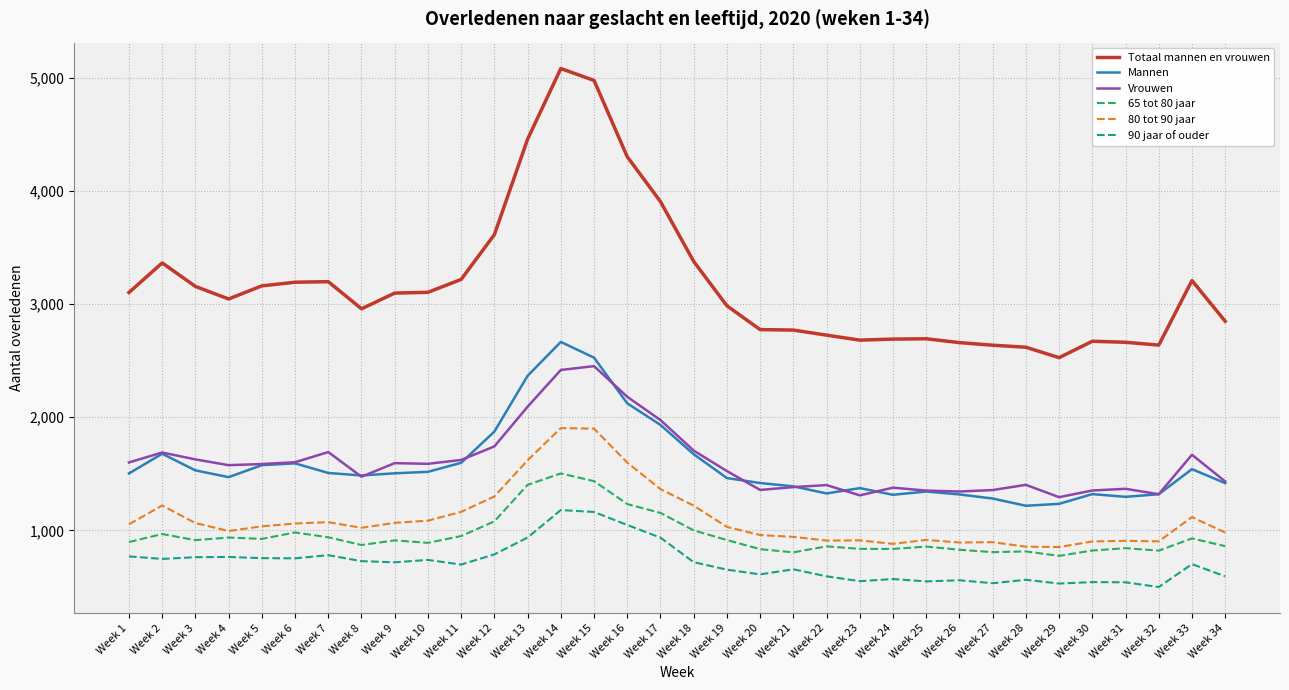

Read the Mannen value at Week 25.

1343